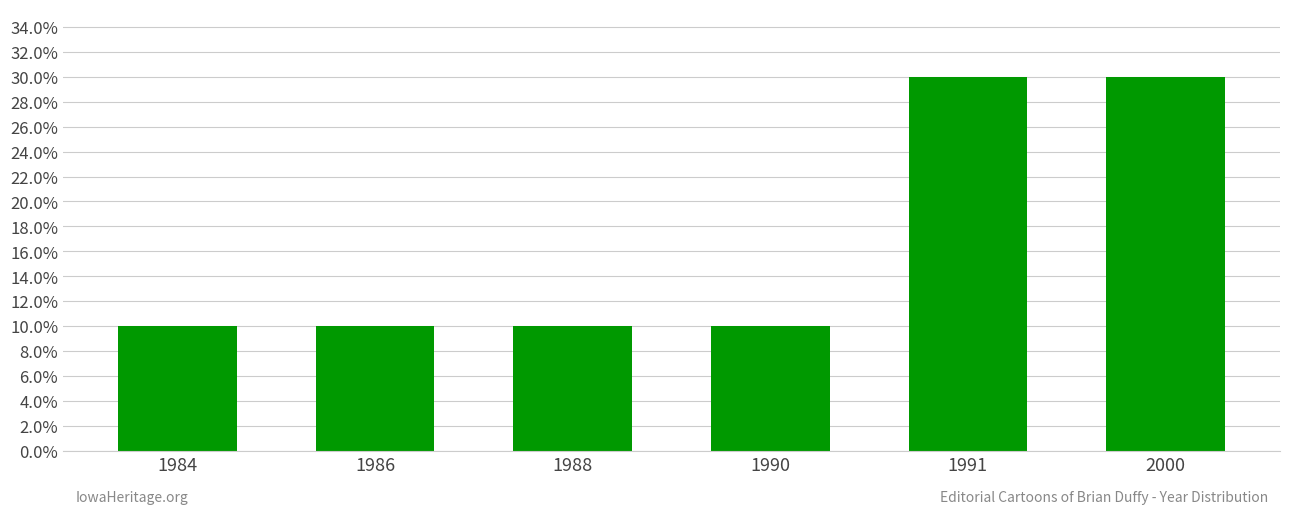

What is the difference between the maximum and minimum values?

0.2